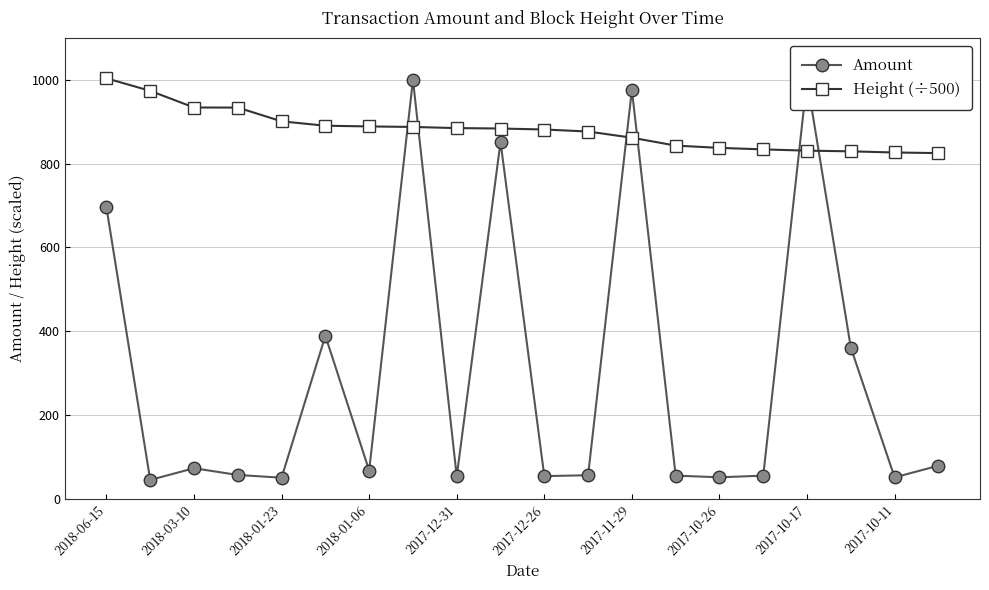

Reading left to right, what are all the values shown in this chart?

Amount: 695.8	45.0	73.0	56.9	50.4	389.1	67.5	1000.0	53.4	851.7	54.1	56.3	976.0	55.4	51.3	55.3	1000.0	360.8	51.2	79.0
Height (÷500): 1003.5	973.6	933.9	933.7	900.9	890.4	888.7	887.5	884.8	883.7	881.4	876.6	861.8	843.0	837.5	833.9	830.9	829.3	826.5	825.1